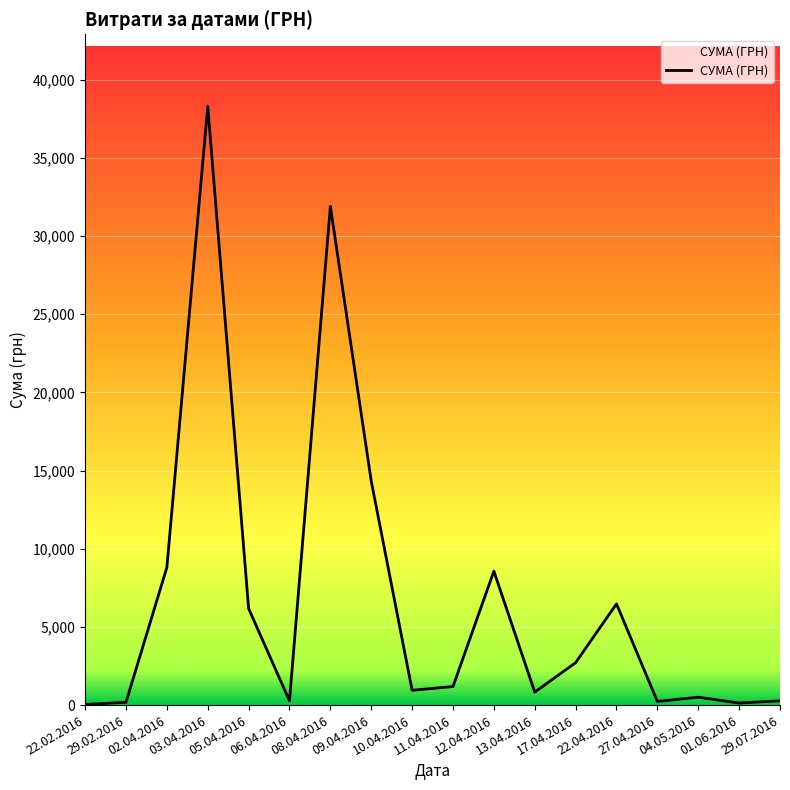

What is the ratio of the value at 03.04.2016 to the value at 05.04.2016?

6.2